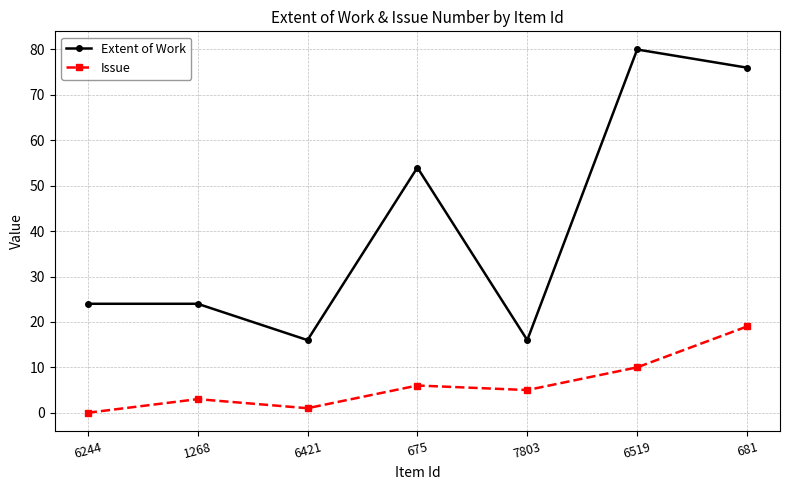

Which category has the highest value across all series?

6519